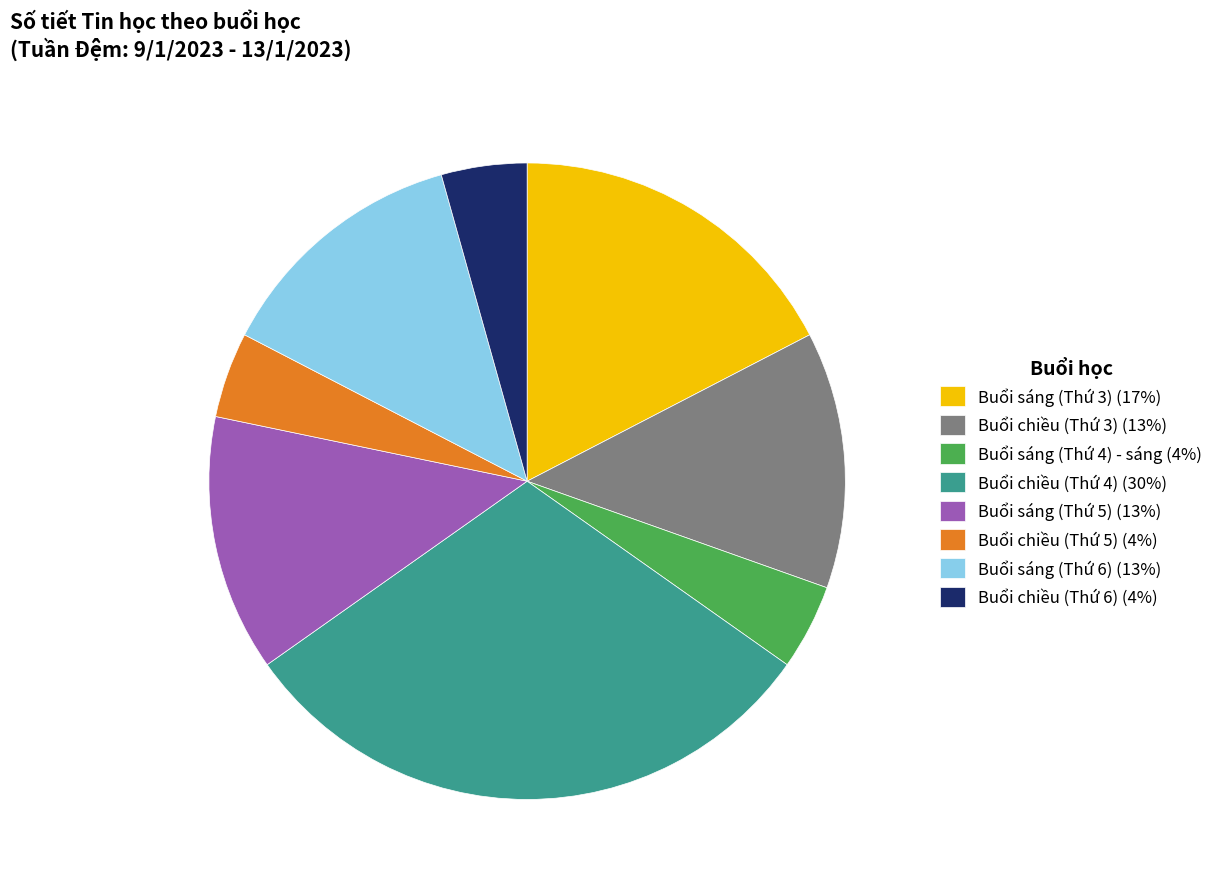

Does Buổi sáng (Thứ 5) (13%) account for over 50% of the chart?

No